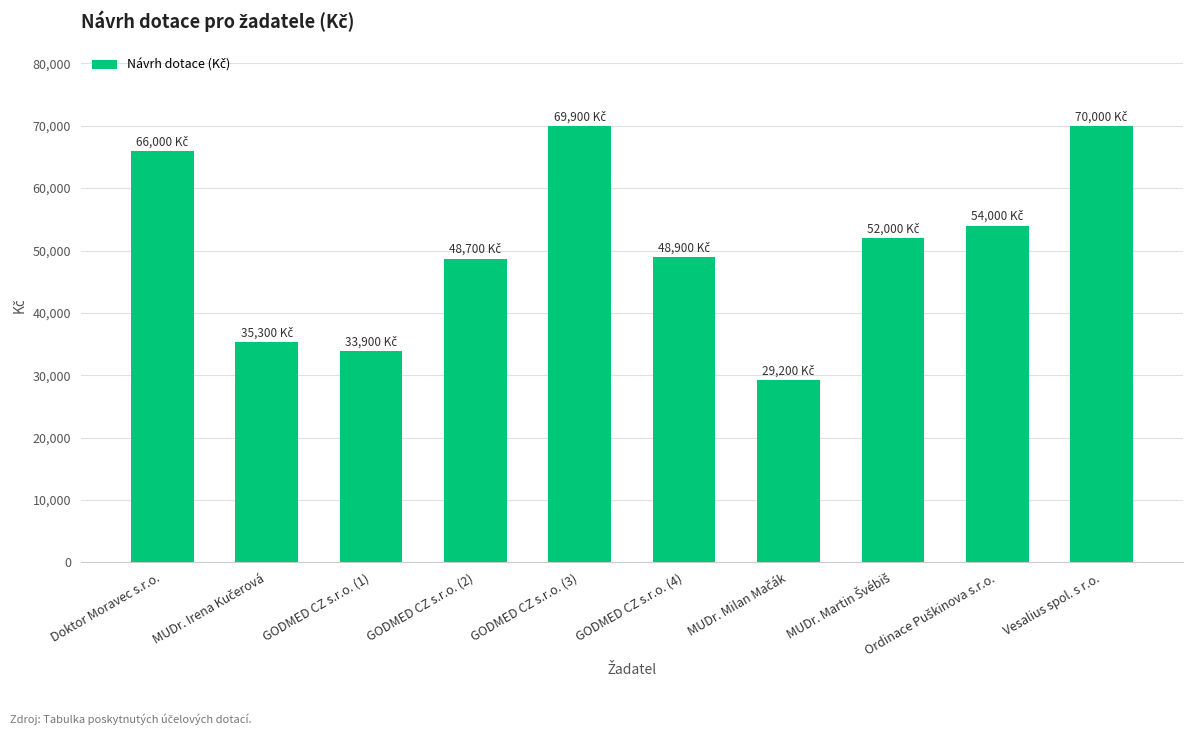

What is the average value?

50790